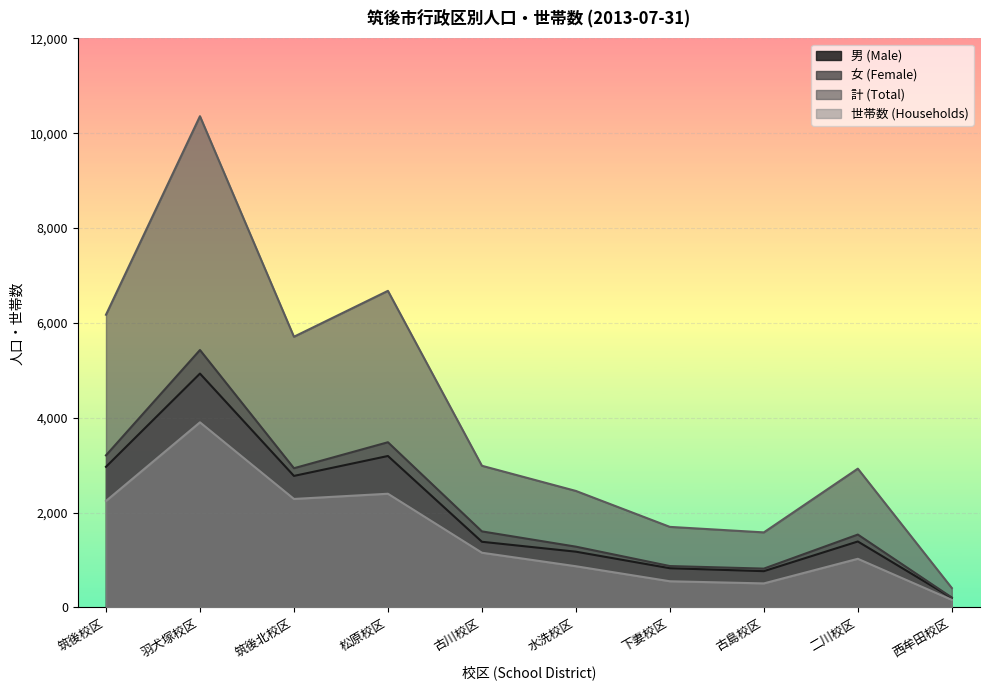

What is the difference between the highest and lowest values at 筑後校区?

3928